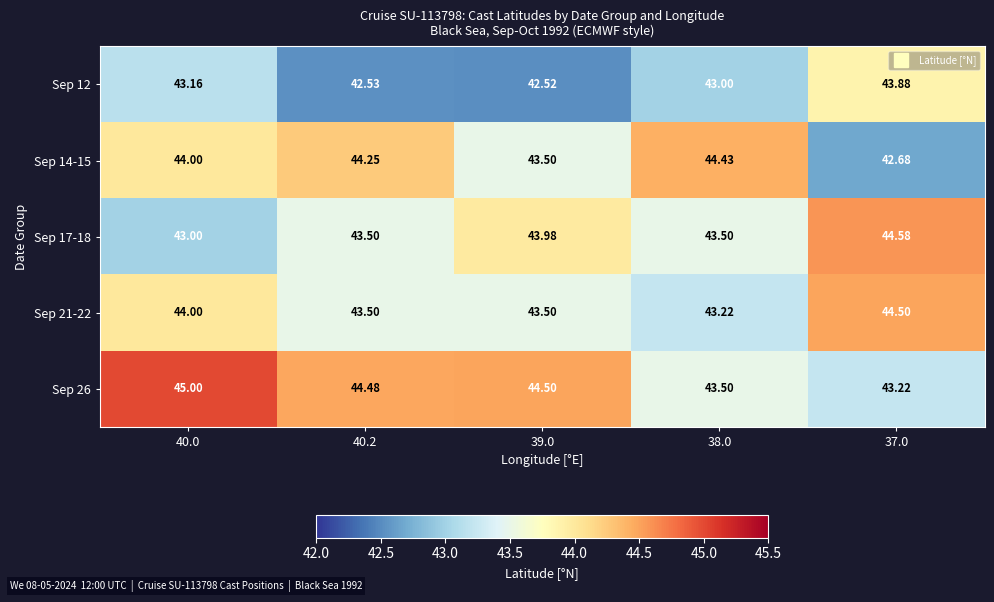

Is the value of Sep 14-15 at 40.0 greater than the value of Sep 17-18 at 39.0?

Yes